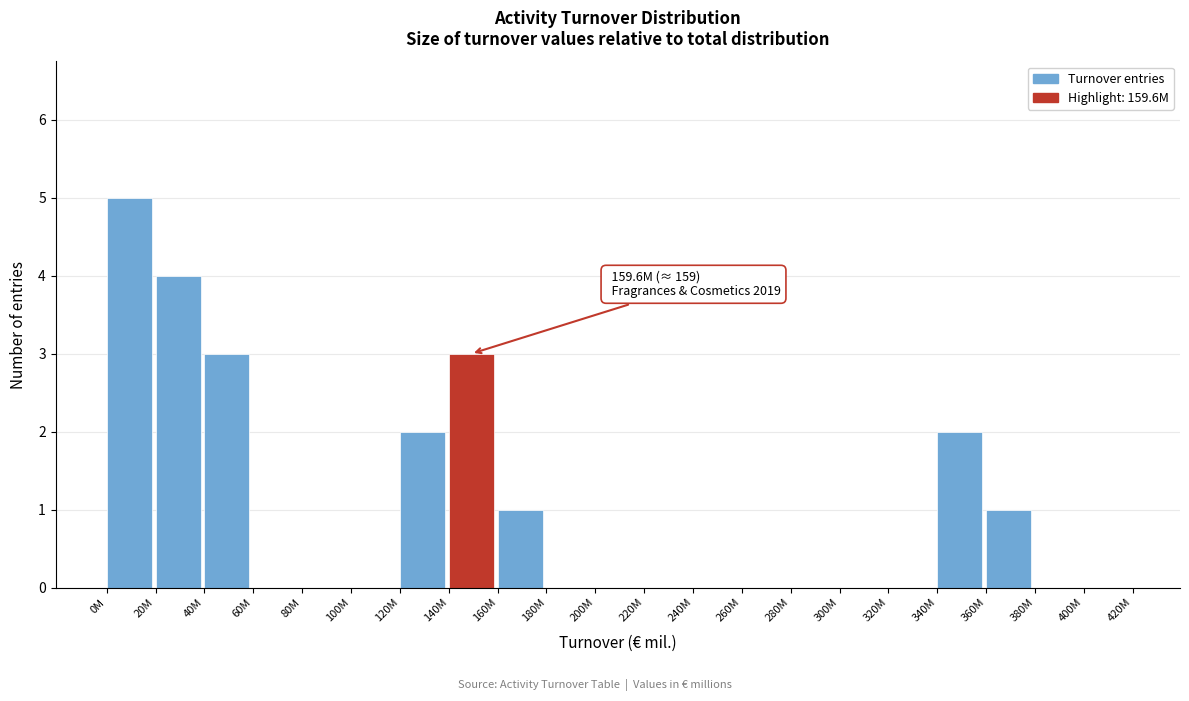

Reading left to right, transcribe all the data shown in this chart.

0M=5	20M=4	40M=3	60M=0	80M=0	100M=0	120M=2	140M=3	160M=1	180M=0	200M=0	220M=0	240M=0	260M=0	280M=0	300M=0	320M=0	340M=2	360M=1	380M=0	400M=0